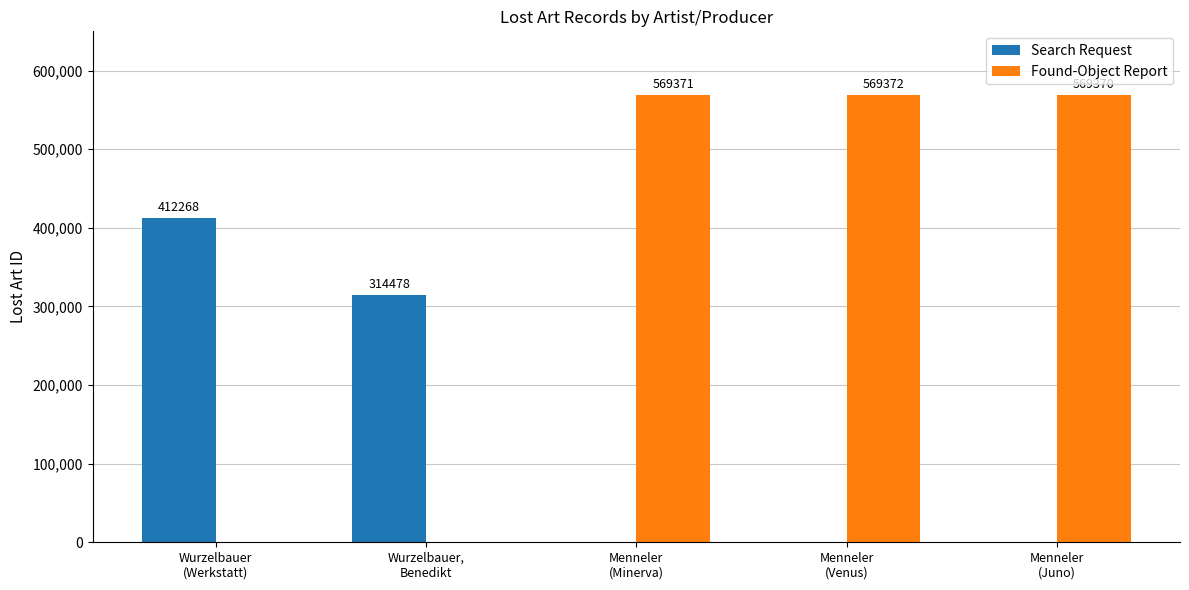

Which series has the largest total across all categories?

Found-Object Report